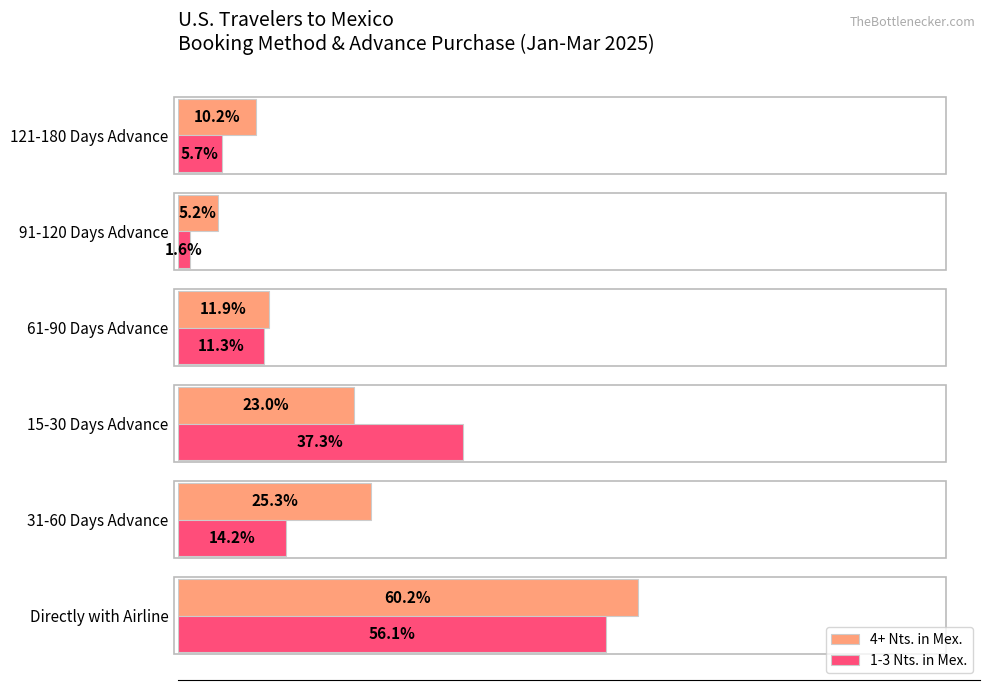

What is the average value of the 4+ Nts. in Mex. series?

0.2